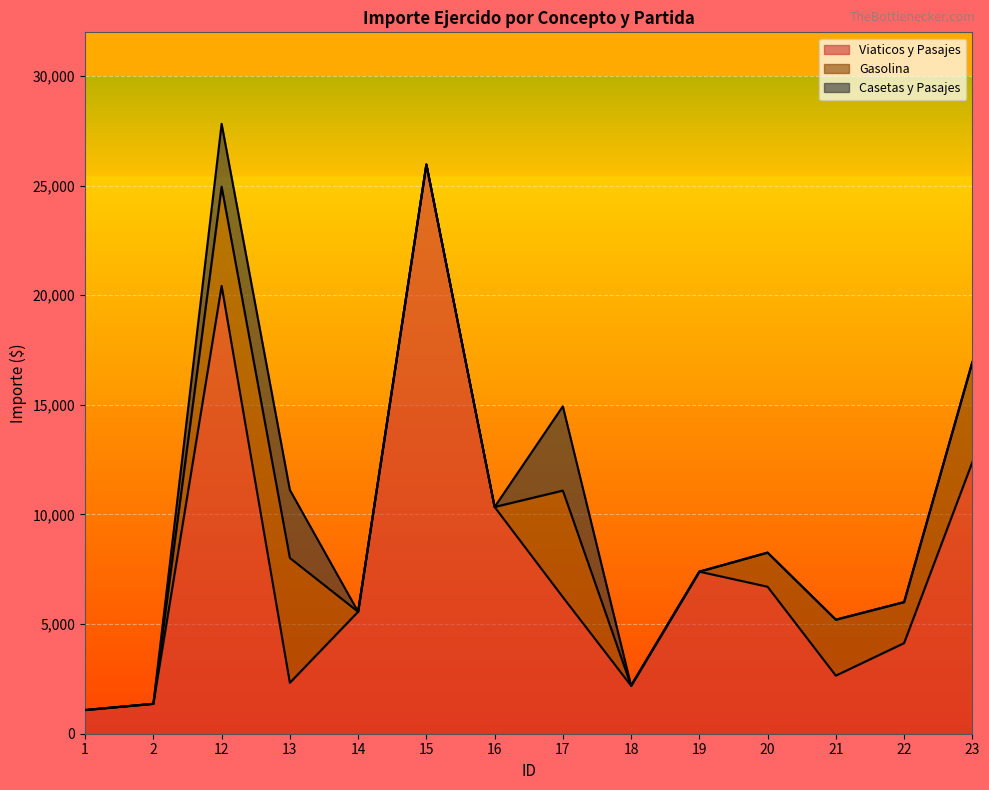

Reading left to right, transcribe all the data shown in this chart.

Viaticos y Pasajes: 1081.6	1365.0	20424.9	2324.0	5563.4	25966.3	10342.6	6231.0	2190.0	7393.3	6704.2	2649.2	4132.0	12384.5
Gasolina: 0.0	0.0	4525.7	5691.8	0.0	0.0	0.0	4859.4	0.0	0.0	1557.1	2553.1	1871.8	4565.7
Casetas y Pasajes: 0.0	0.0	2868.0	3103.0	0.0	0.0	0.0	3844.0	0.0	0.0	0.0	0.0	0.0	0.0